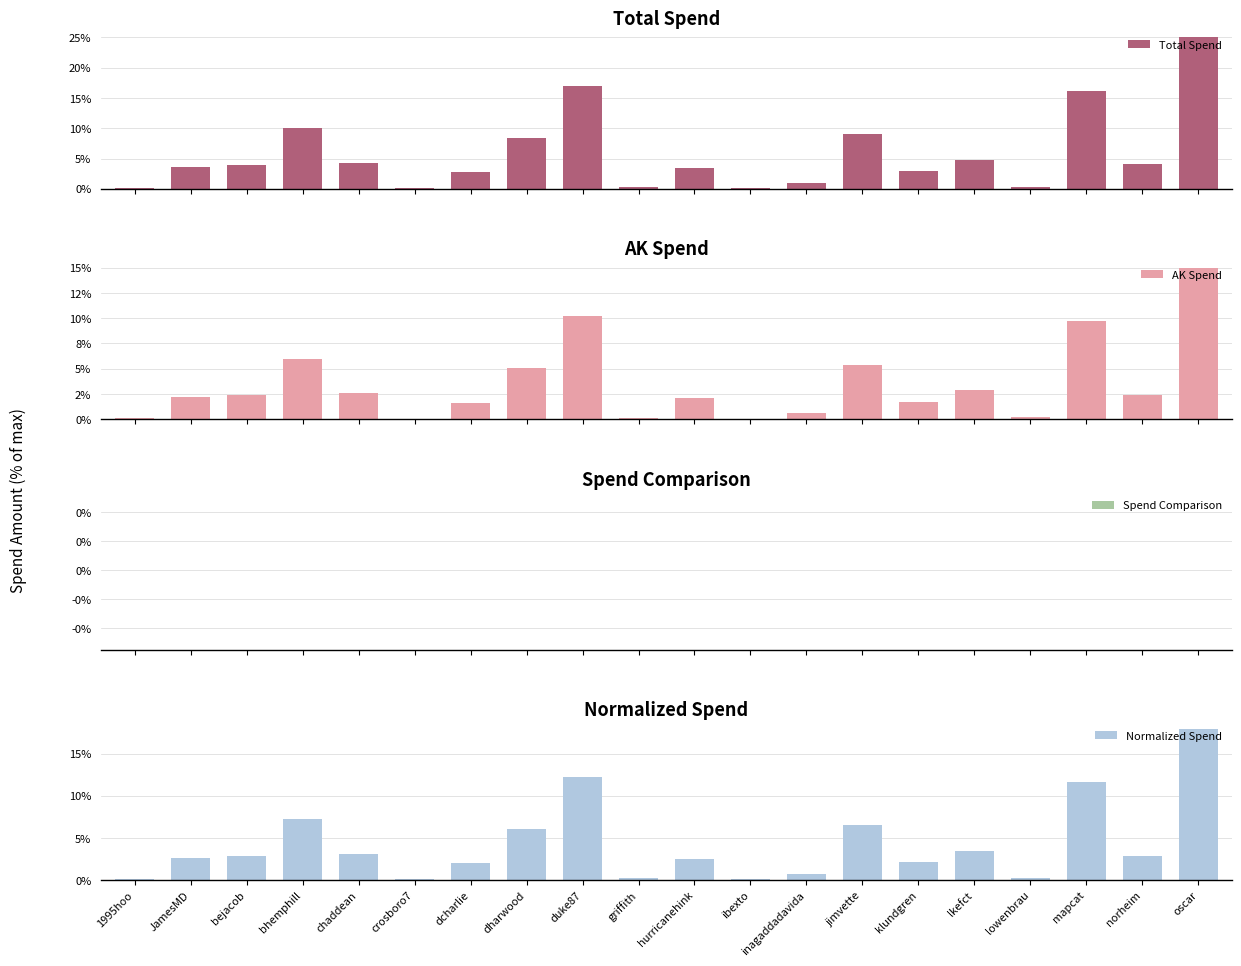

Between 1995hoo and inagaddadavida, which series saw the biggest shift?

Total Spend